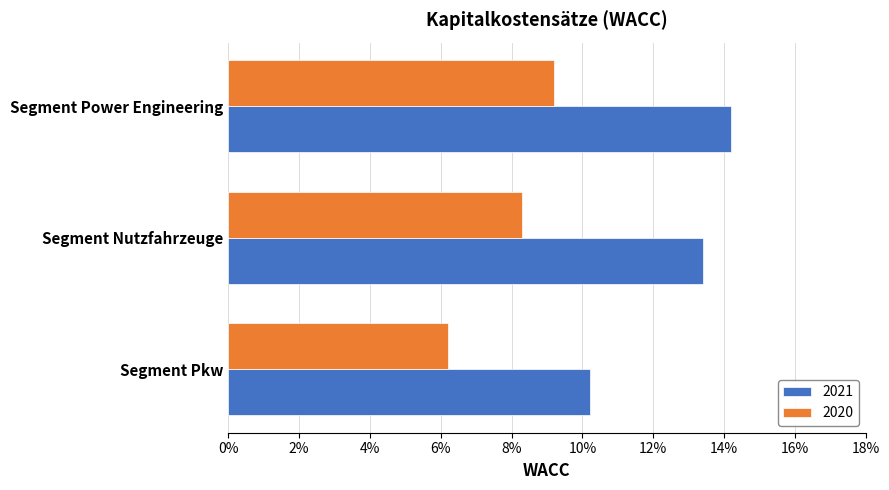

What is the value of the 2021 bar at the 3rd from the left?

0.1